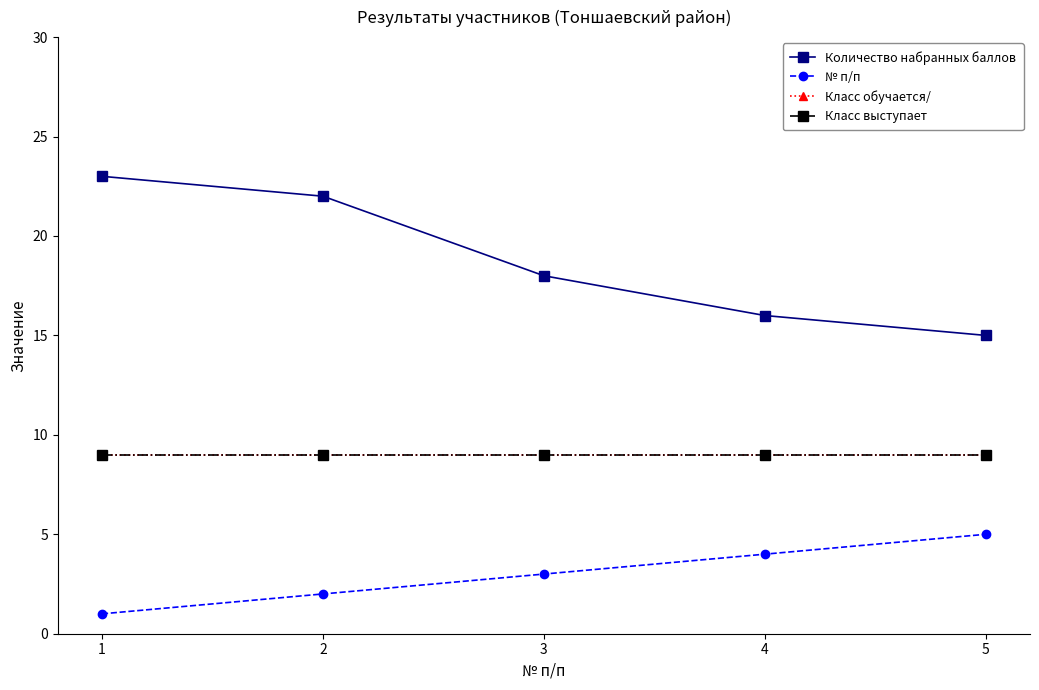

What is the value of the № п/п point at the 4th from the left?

4